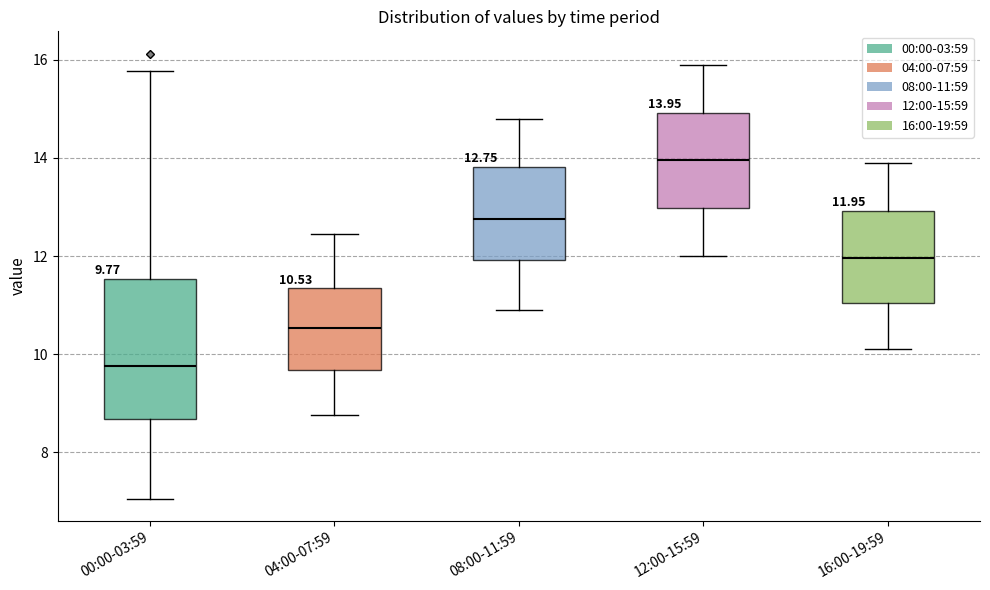

Which box has the highest median line?

12:00-15:59